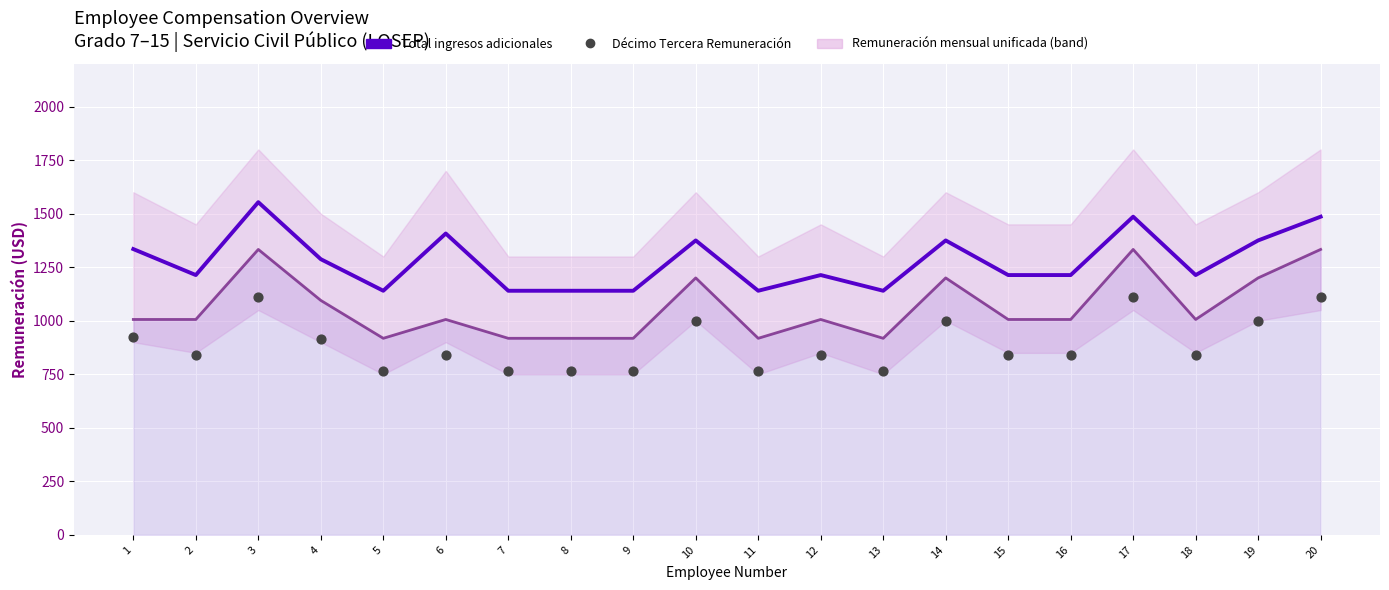

Which series contains the lowest Y value?

Décimo Tercera Remuneración